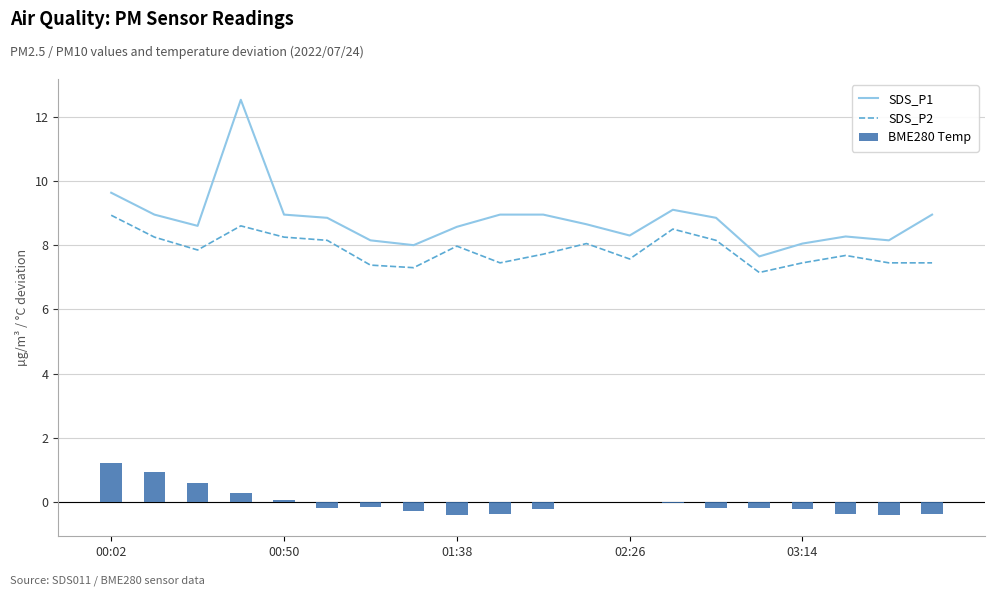

Is it true that SDS_P1 equals 14.7 at 00:50?

False